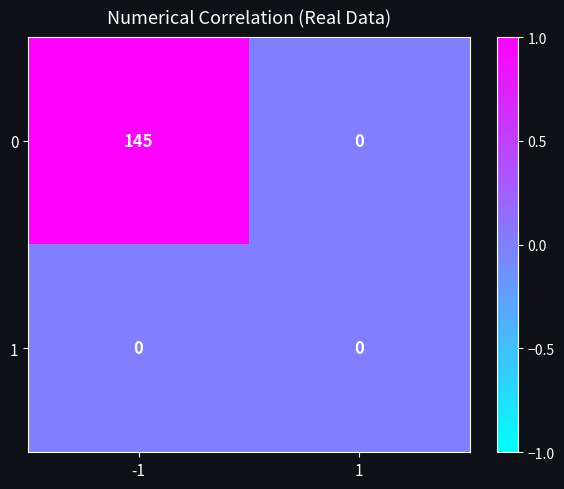

The value of 1 at 1 is 0. True or false?

True